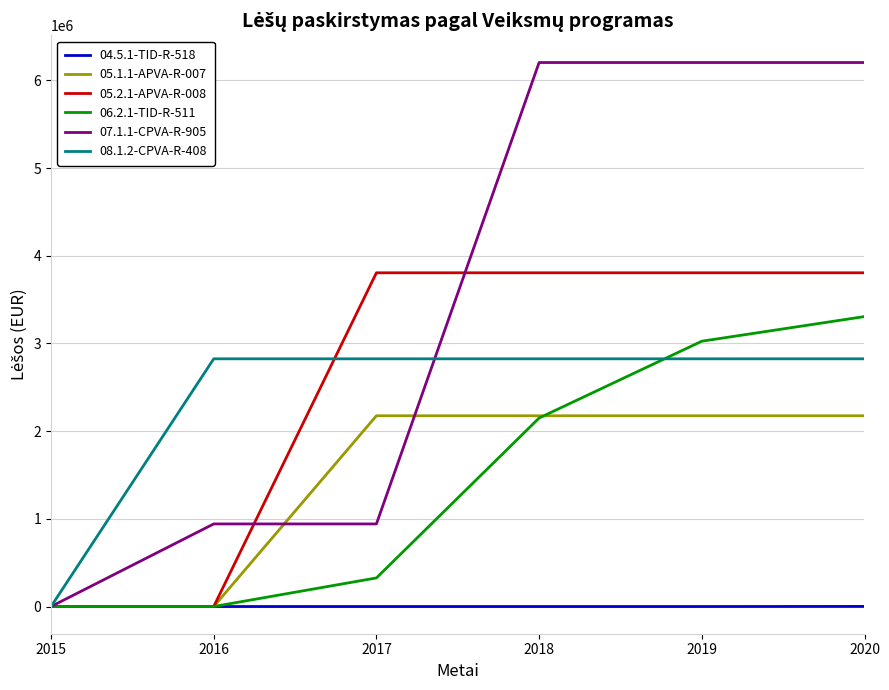

Between 2017 and 2020, which series saw the biggest shift?

07.1.1-CPVA-R-905